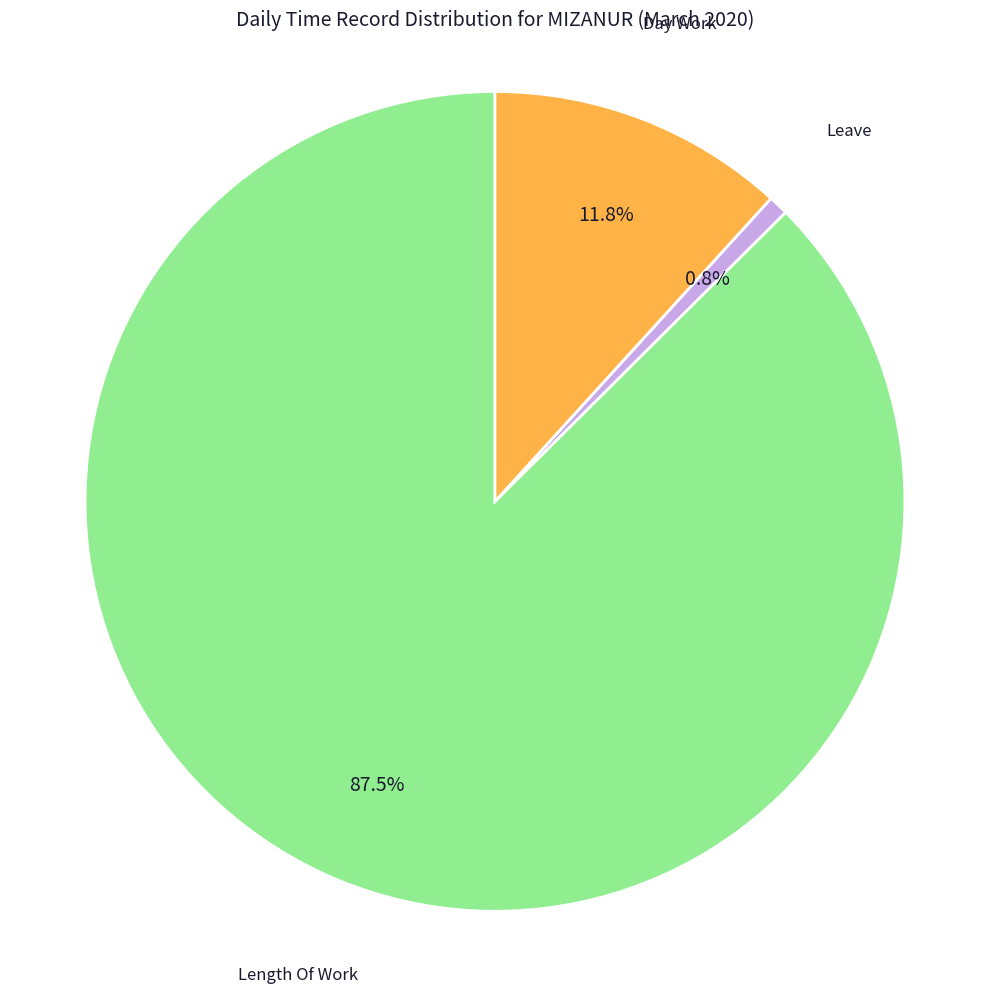

To the nearest percent, what is the average slice percentage?

33%